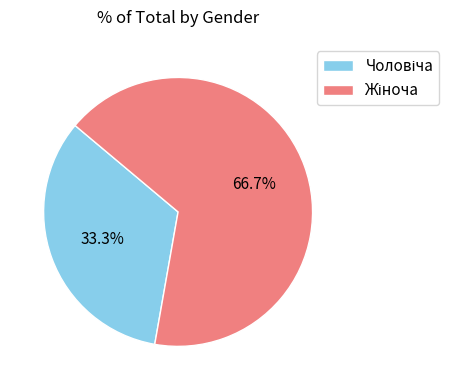

Is there any slice that represents more than half of the pie?

Yes